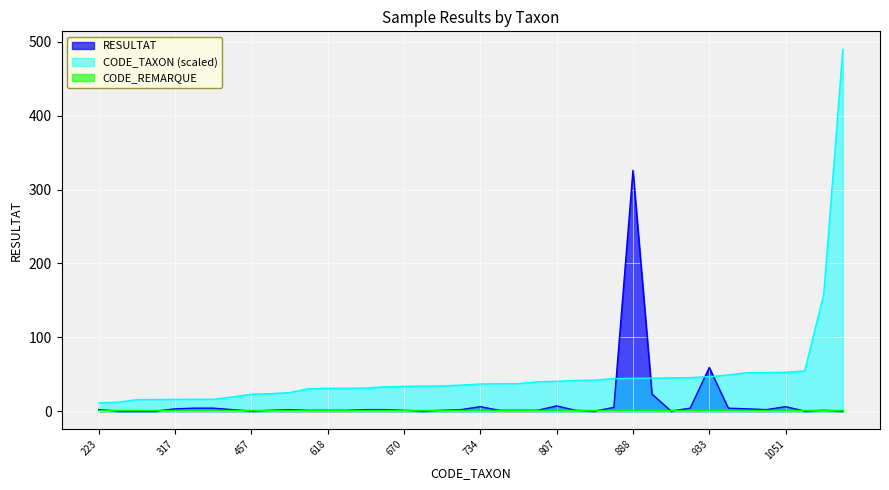

What is the sum of all CODE_TAXON values?

1938.2